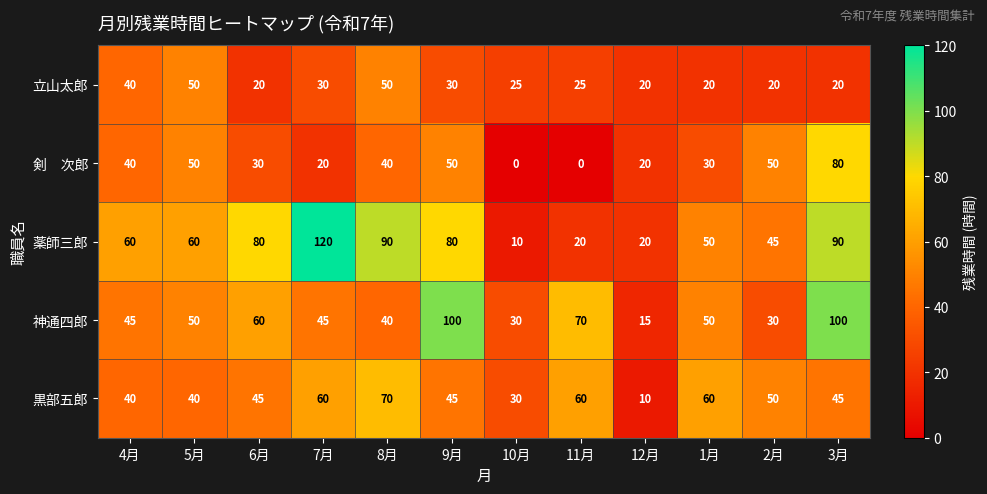

What is the total value across all series at 4月?

225